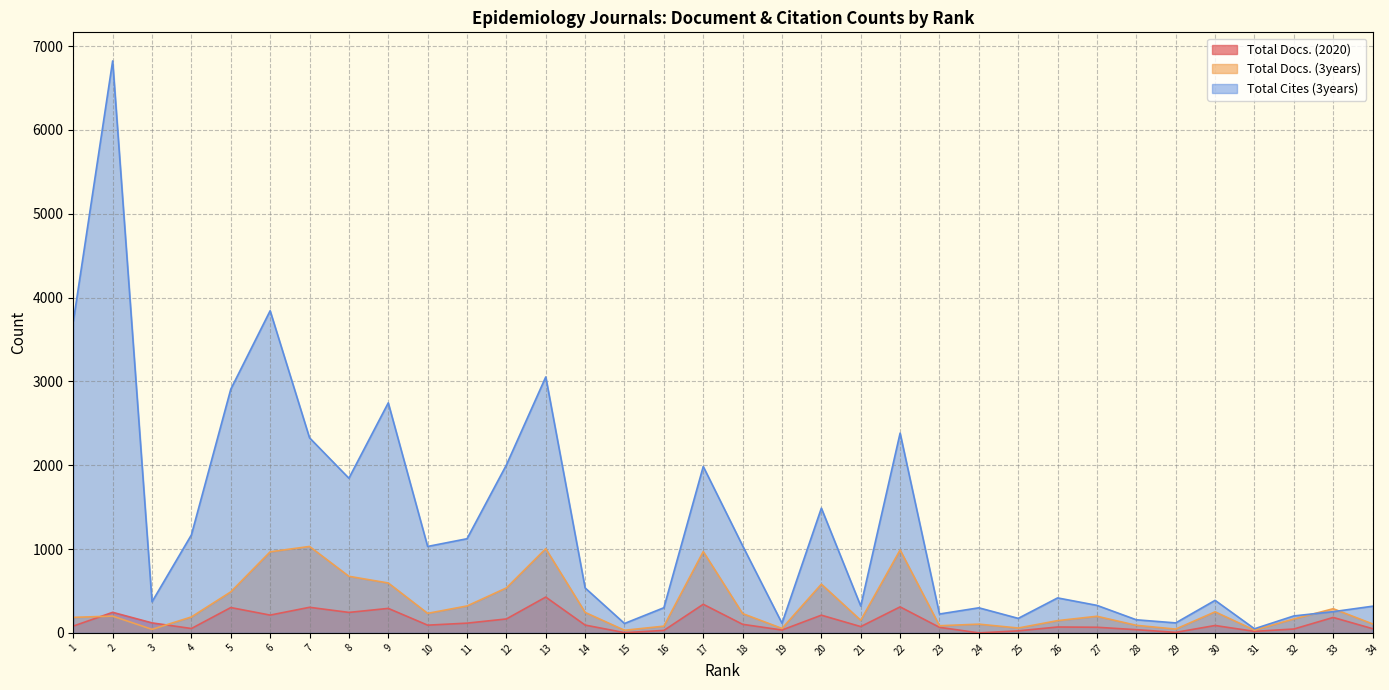

Is it true that Total Docs. (3years) equals 202 at 26?

False